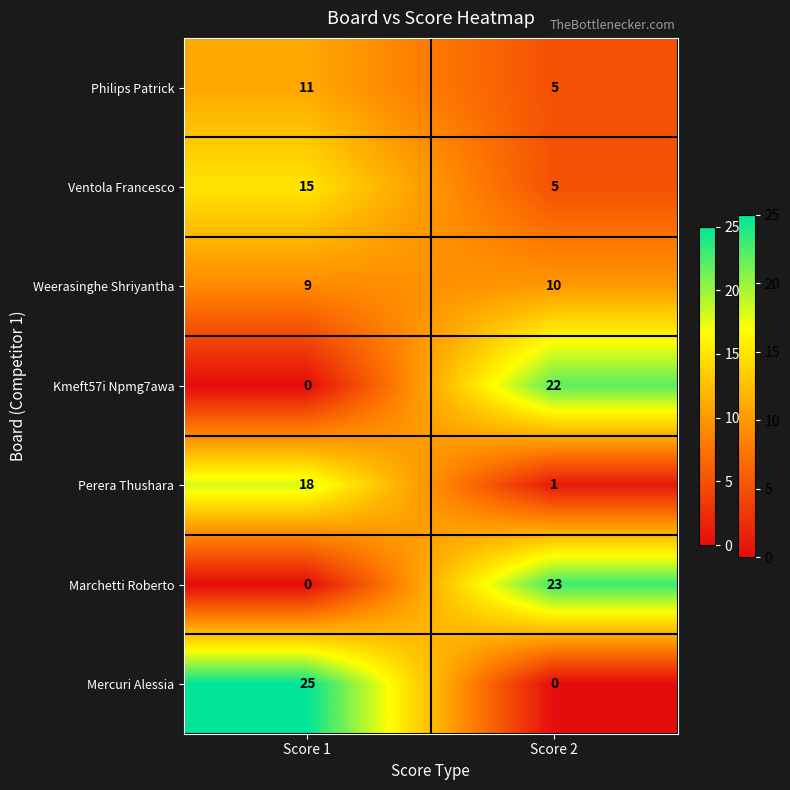

Which series changed the most between Score 1 and Score 2?

Mercuri Alessia